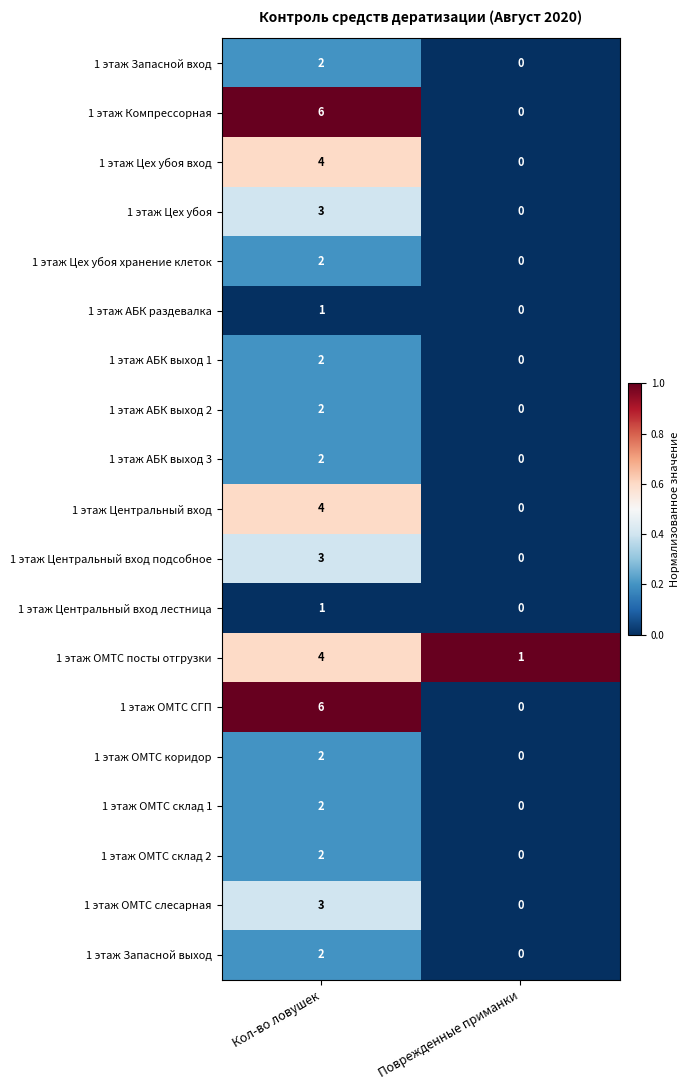

What is the sum of all 1 этаж Цех убоя вход values?

4